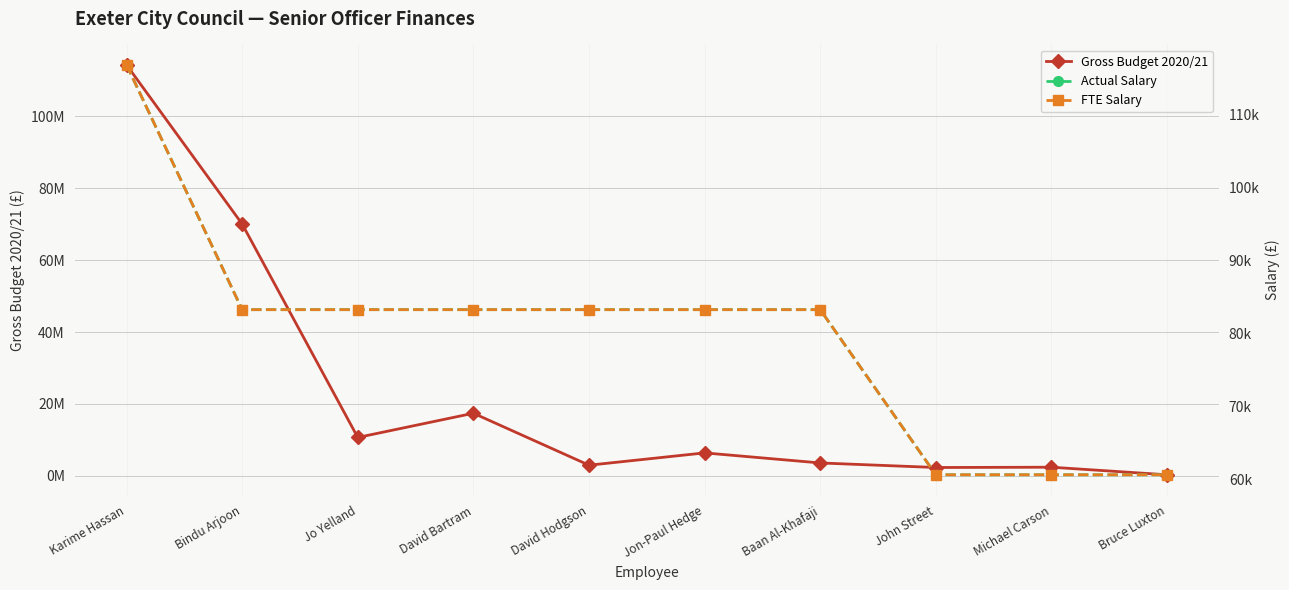

What are all the series names shown in the legend?

Gross Budget 2020/21, Actual Salary, FTE Salary